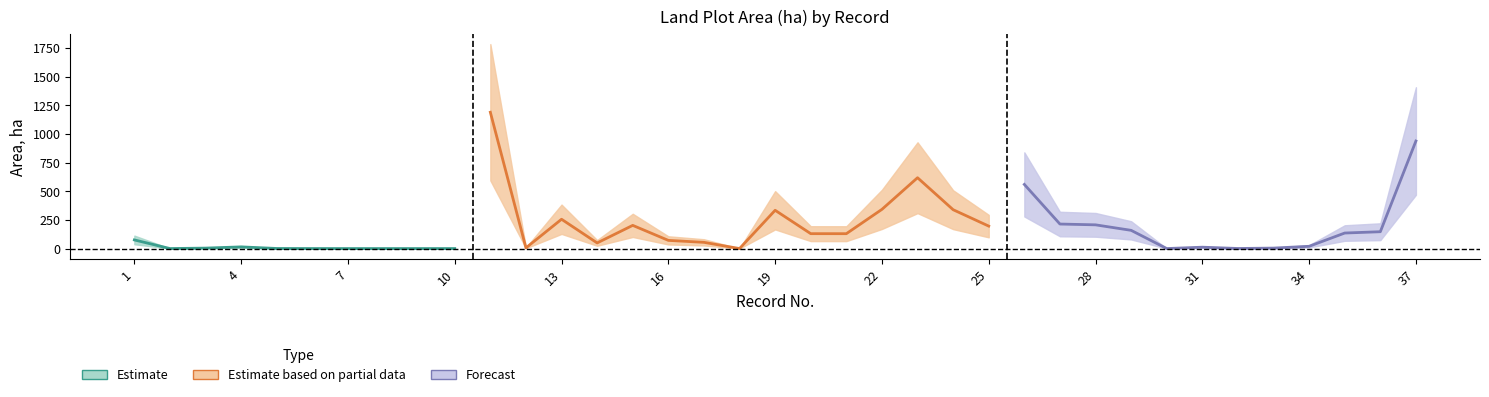

Rank the series at 26 from lowest to highest value.

lower_band, area_ha, upper_band